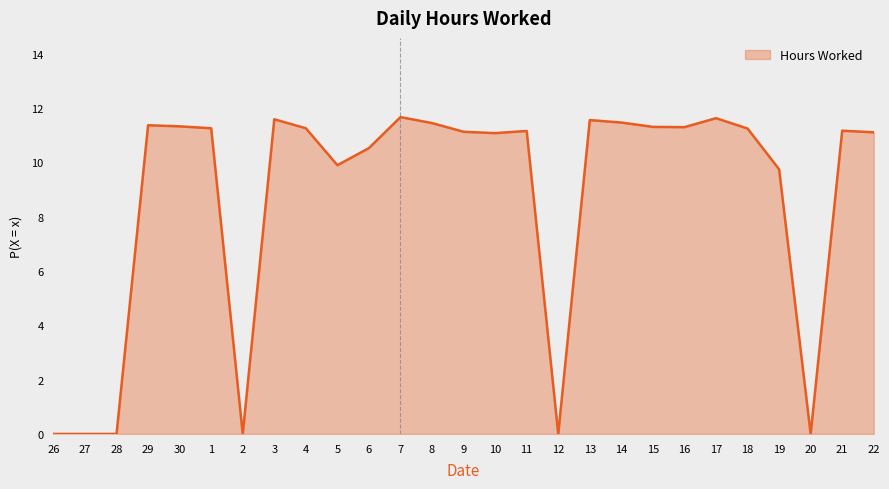

Does the chart have visible grid lines?

No